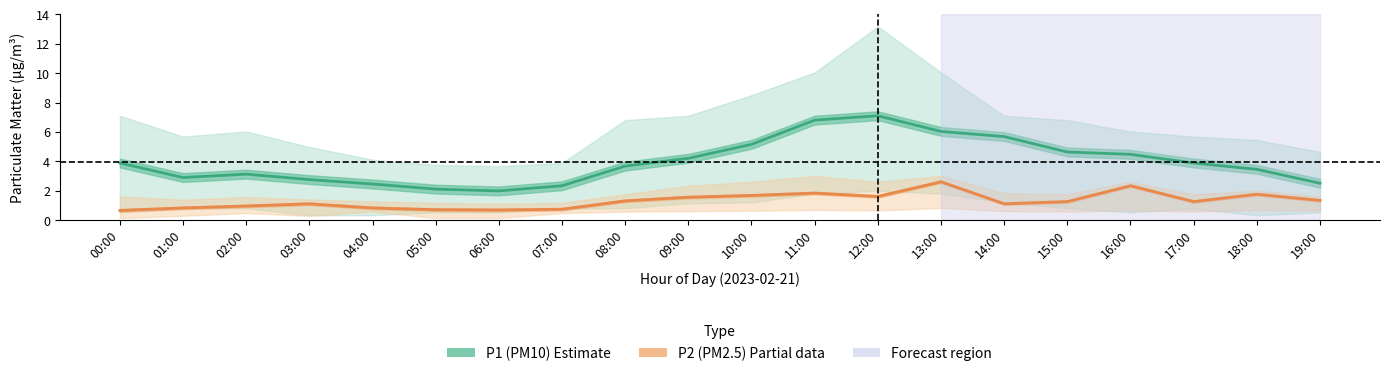

Reading left to right, extract all data points from this chart.

P1 (PM10): 00:00=3.9	01:00=2.9	02:00=3.1	03:00=2.8	04:00=2.5	05:00=2.1	06:00=2.0	07:00=2.3	08:00=3.7	09:00=4.2	10:00=5.2	11:00=6.8	12:00=7.1	13:00=6.0	14:00=5.7	15:00=4.6	16:00=4.5	17:00=3.9	18:00=3.5	19:00=2.5
P2 (PM2.5): 00:00=0.7	01:00=0.8	02:00=0.9	03:00=1.1	04:00=0.8	05:00=0.7	06:00=0.7	07:00=0.7	08:00=1.3	09:00=1.6	10:00=1.7	11:00=1.8	12:00=1.6	13:00=2.6	14:00=1.1	15:00=1.2	16:00=2.3	17:00=1.2	18:00=1.8	19:00=1.3